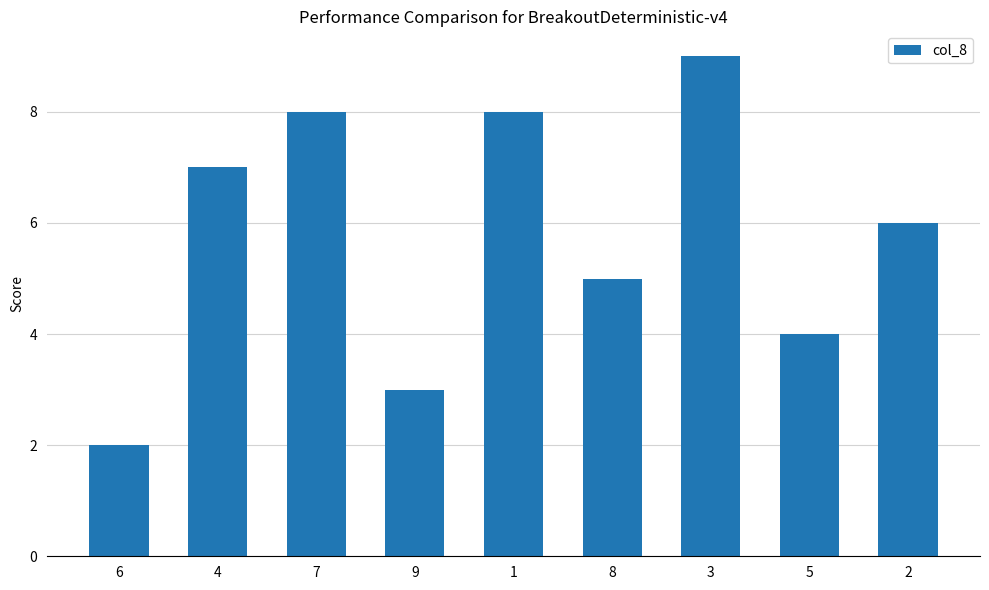

Between 8 and 9, which is larger?

8